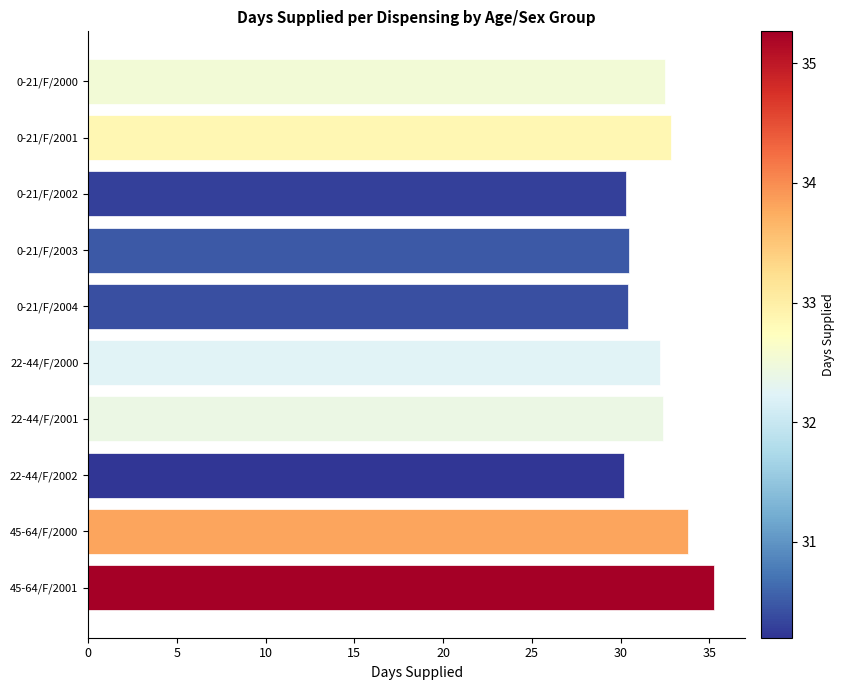

What is the value of the 3rd bar from the top?

30.3